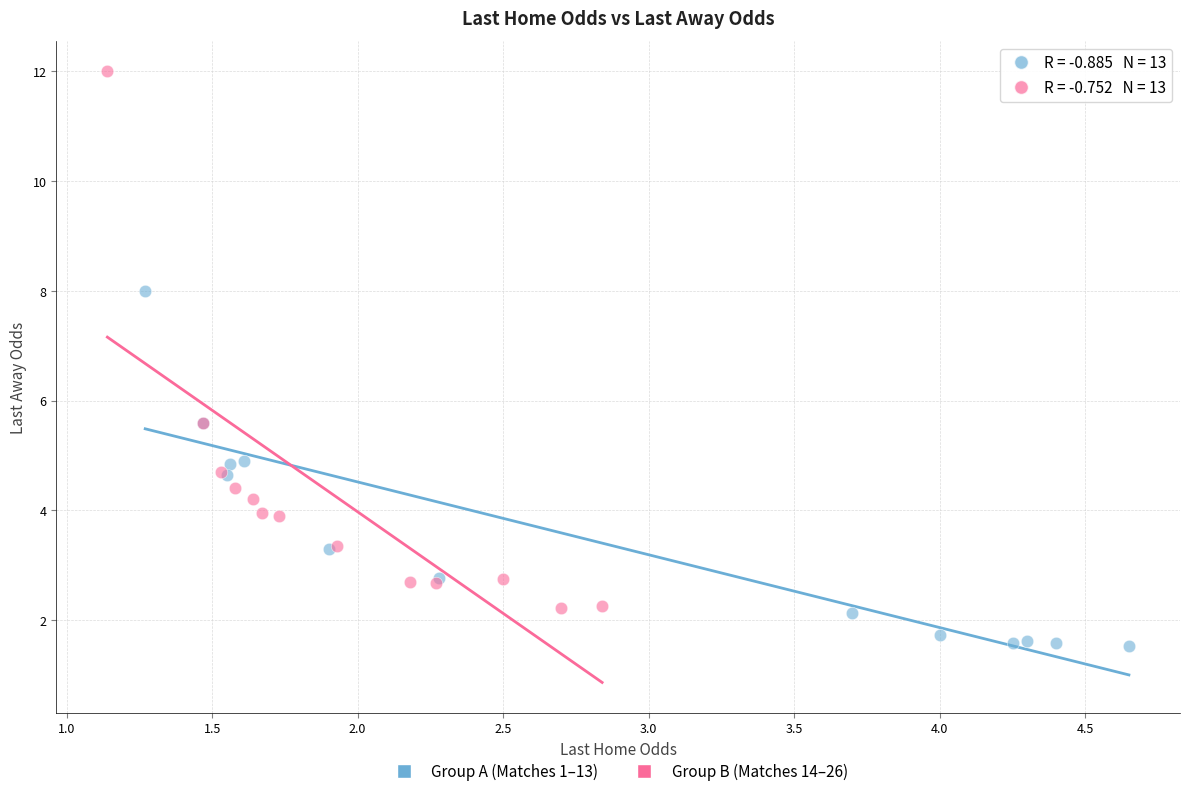

Which series reaches the minimum Y coordinate?

Group A (Matches 1–13)